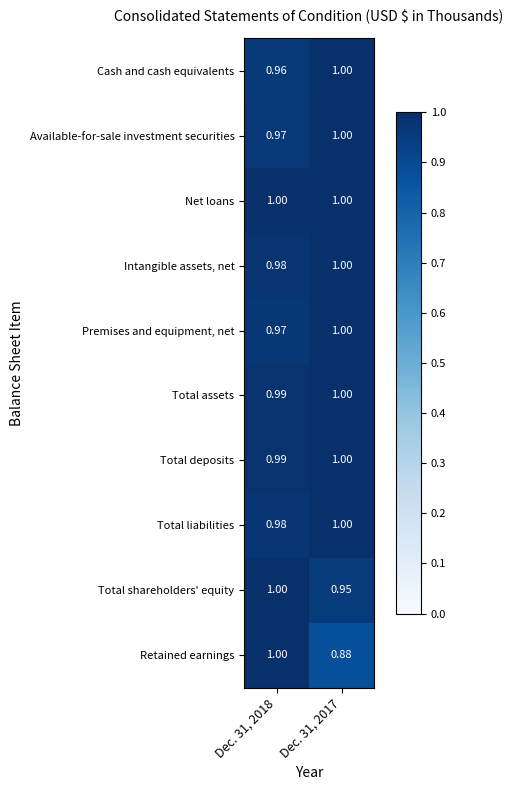

Which series changed the most between Dec. 31, 2018 and Dec. 31, 2017?

Retained earnings